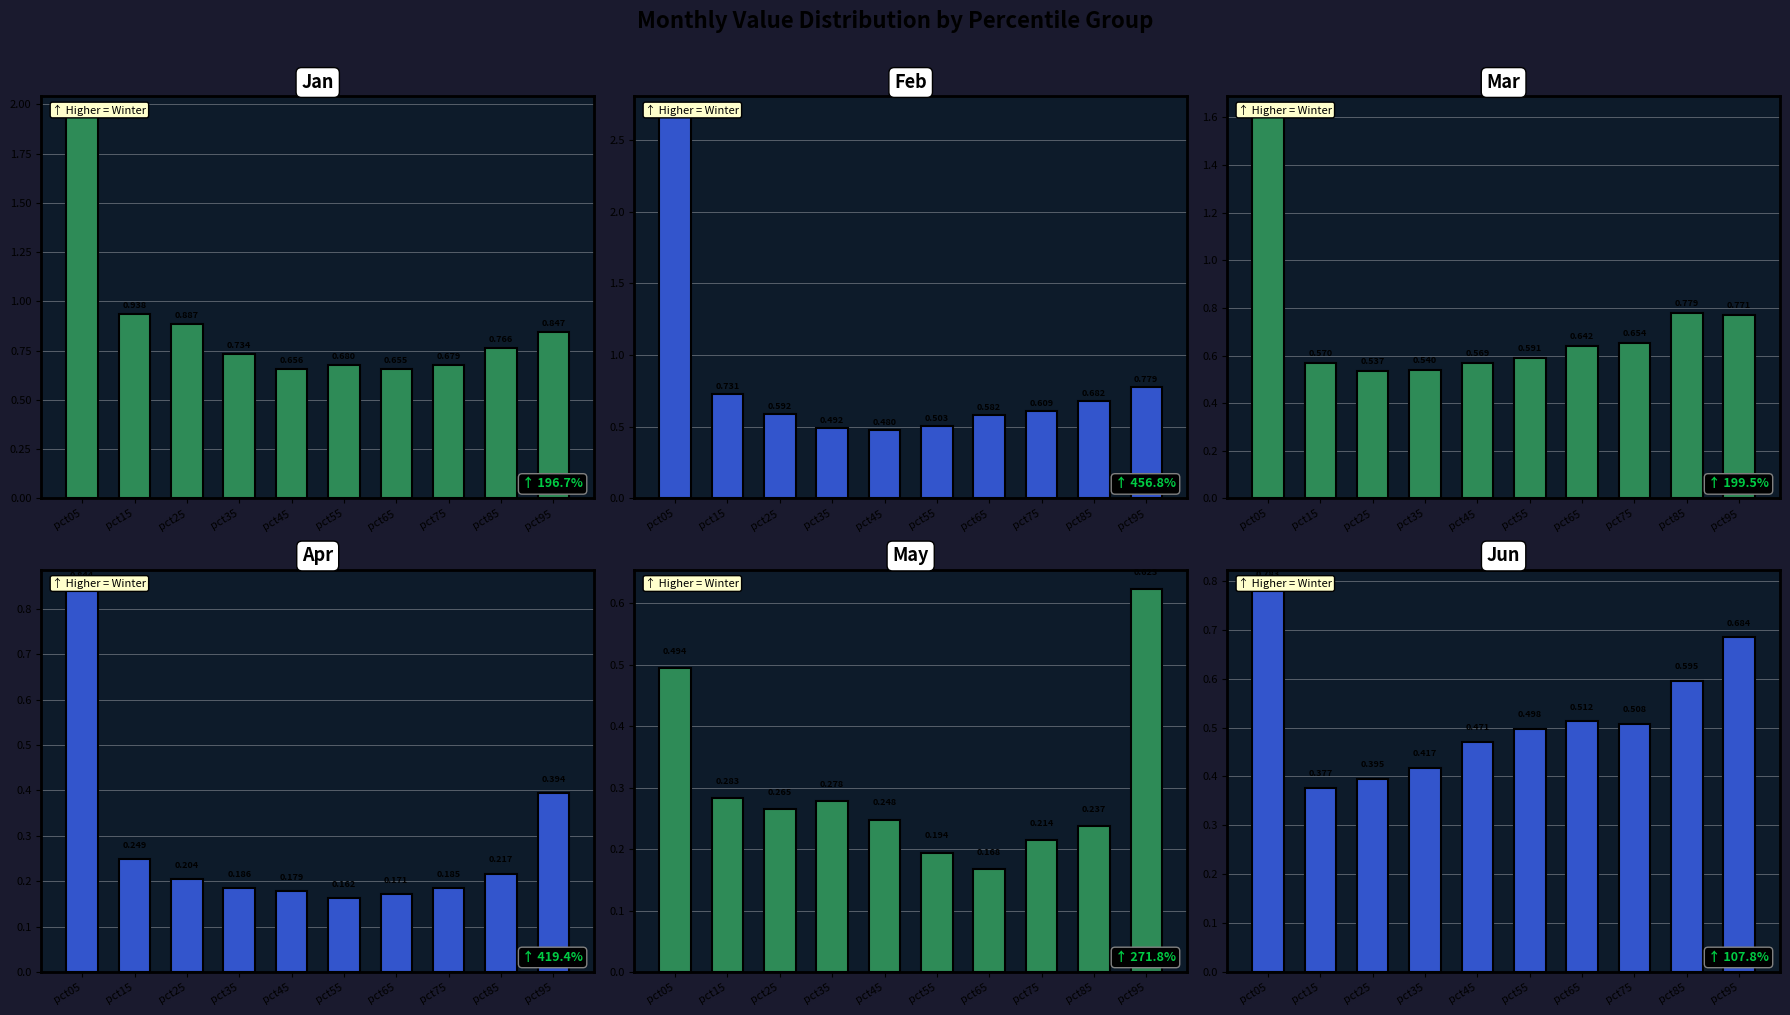

Reading left to right, what are all the values shown in this chart?

Jan: 1.9	0.9	0.9	0.7	0.7	0.7	0.7	0.7	0.8	0.8
Feb: 2.7	0.7	0.6	0.5	0.5	0.5	0.6	0.6	0.7	0.8
Mar: 1.6	0.6	0.5	0.5	0.6	0.6	0.6	0.7	0.8	0.8
Apr: 0.8	0.2	0.2	0.2	0.2	0.2	0.2	0.2	0.2	0.4
May: 0.5	0.3	0.3	0.3	0.2	0.2	0.2	0.2	0.2	0.6
Jun: 0.8	0.4	0.4	0.4	0.5	0.5	0.5	0.5	0.6	0.7